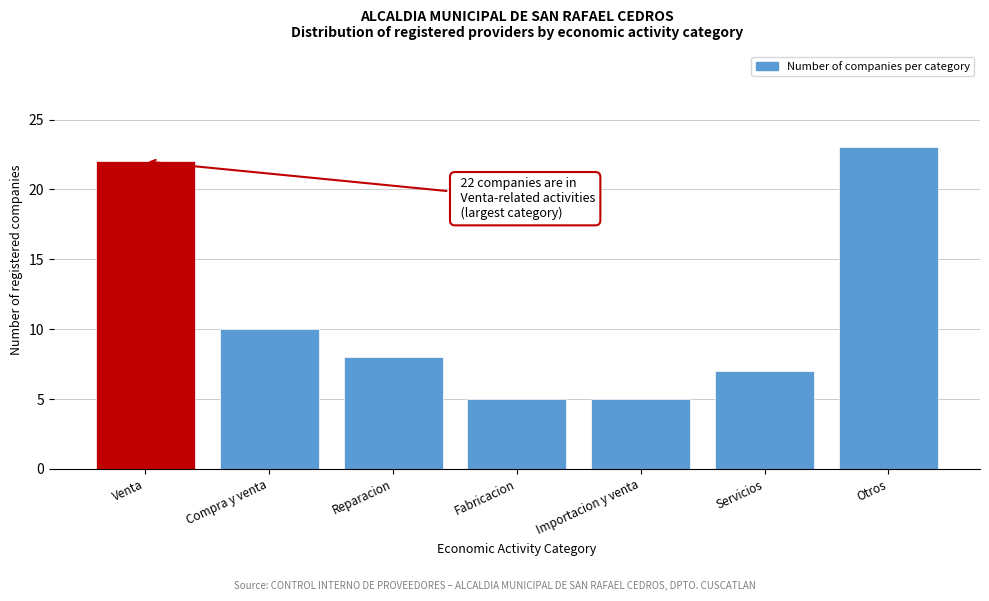

Reading left to right, list all the values displayed in this chart.

Venta=22	Compra y venta=10	Reparacion=8	Fabricacion=5	Importacion y venta=5	Servicios=7	Otros=23